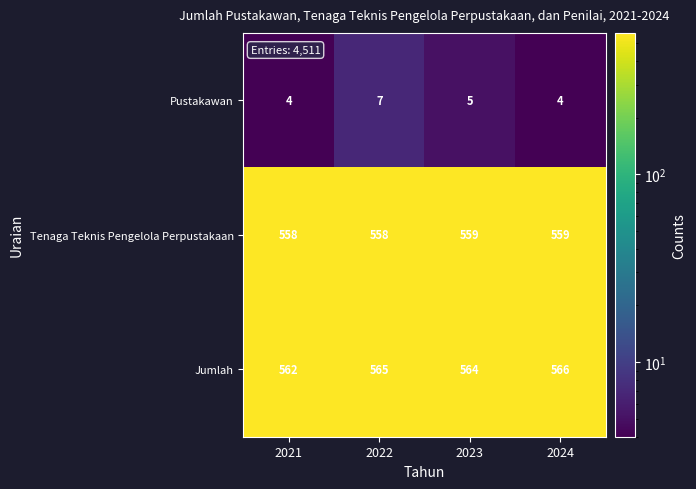

How many data points does each series have?

4